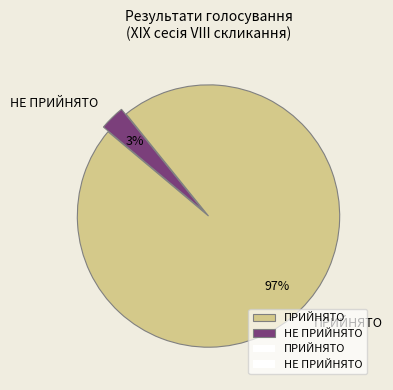

Which slice is the smallest?

НЕ ПРИЙНЯТО